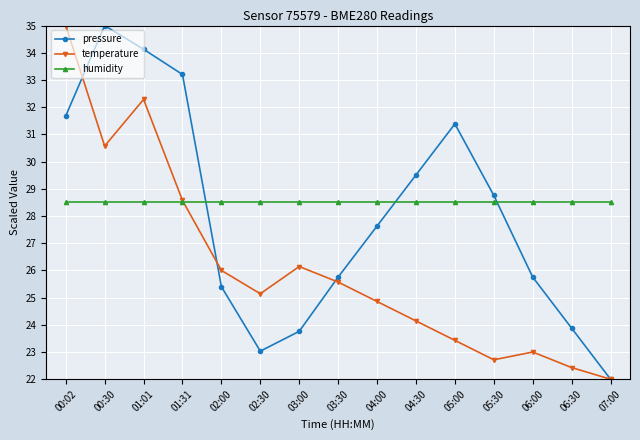

Which series has the largest total across all categories?

humidity